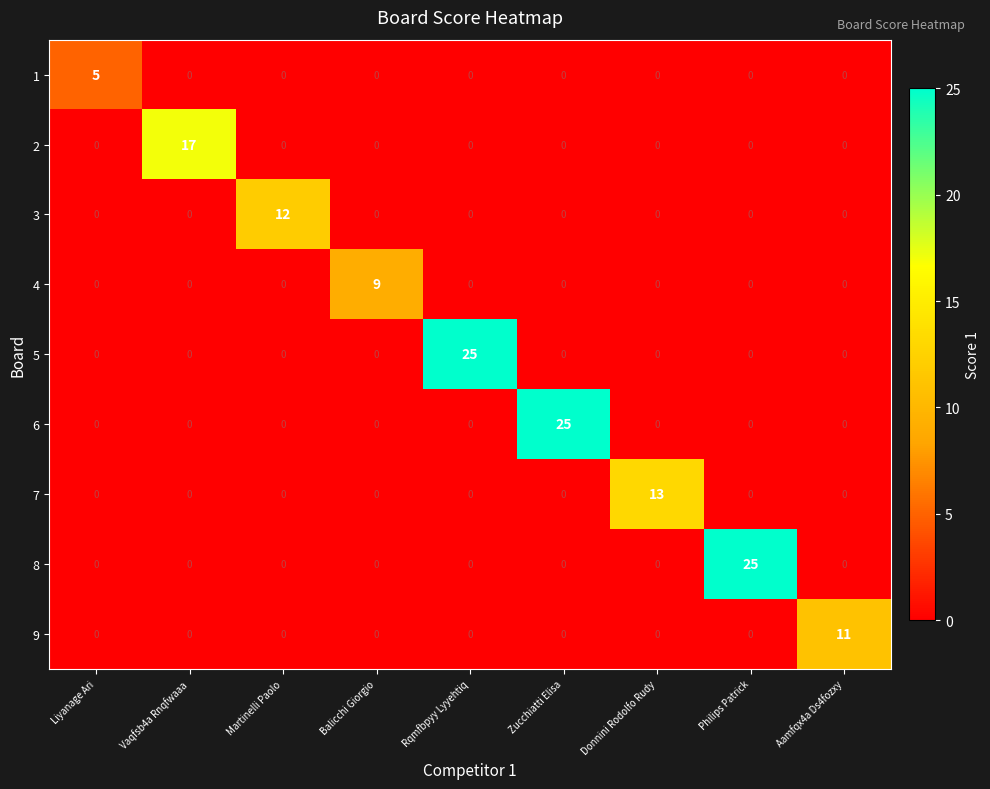

What is the spread (max minus min) of values at Balicchi Giorgio?

9